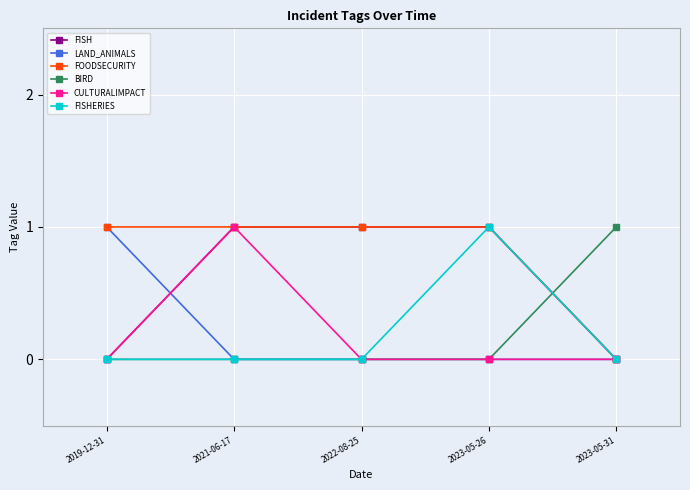

Between 2021-06-17 and 2022-08-25, which series saw the biggest shift?

CULTURALIMPACT